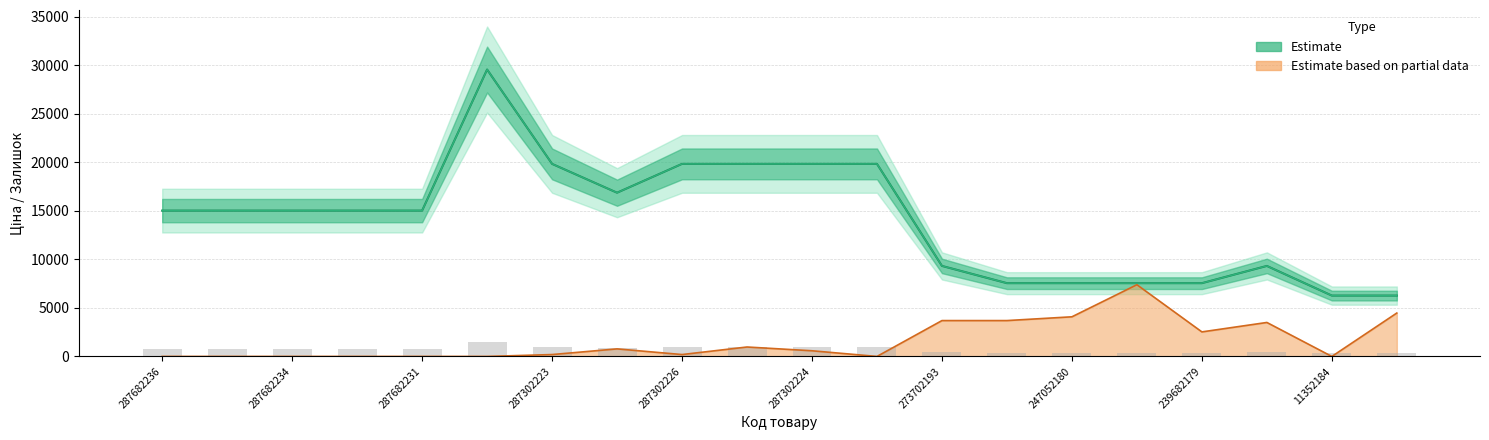

What is the minimum value for Доп. ціна?

6266.7